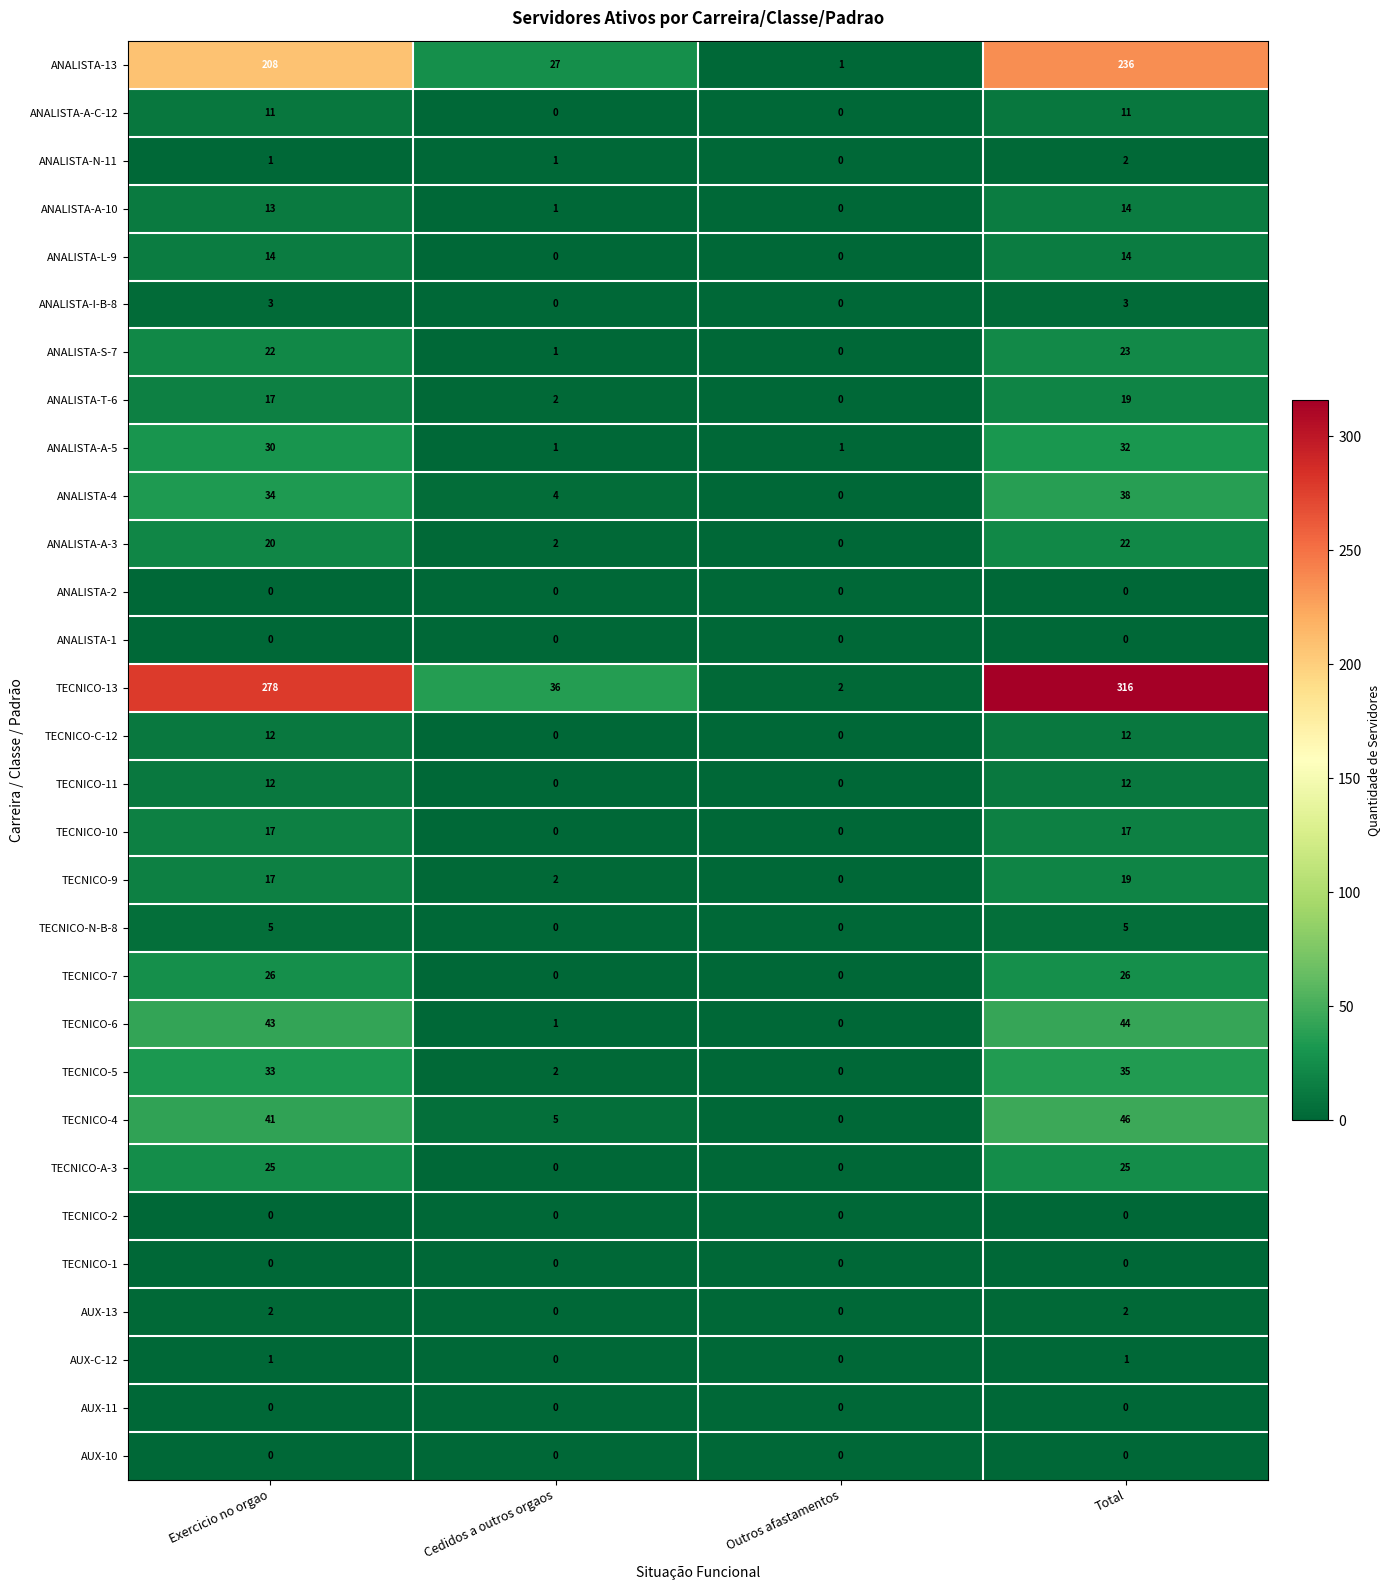

Which series changed the most between Cedidos a outros orgaos and Outros afastamentos?

TECNICO-13